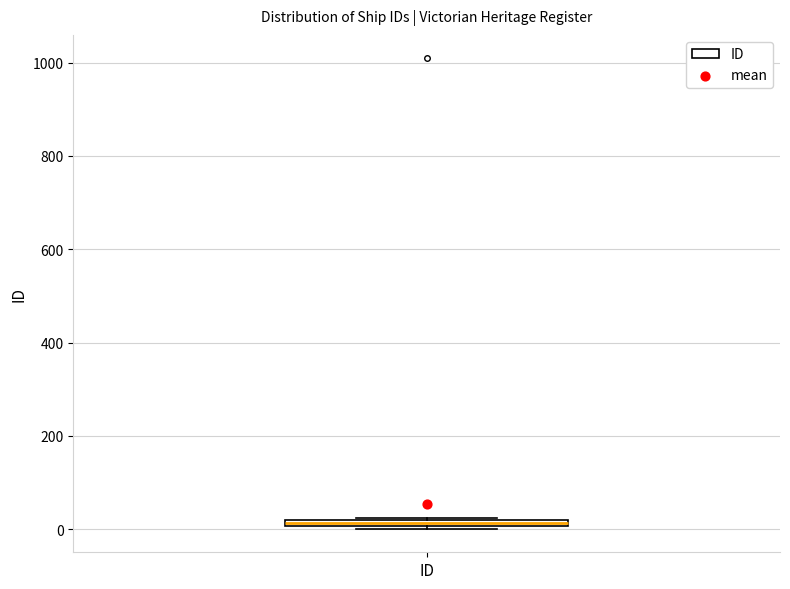

Where is the lower edge of the box for ID on the y-axis? The values are not printed on the chart, so give them approximately, as read against the axis.

0